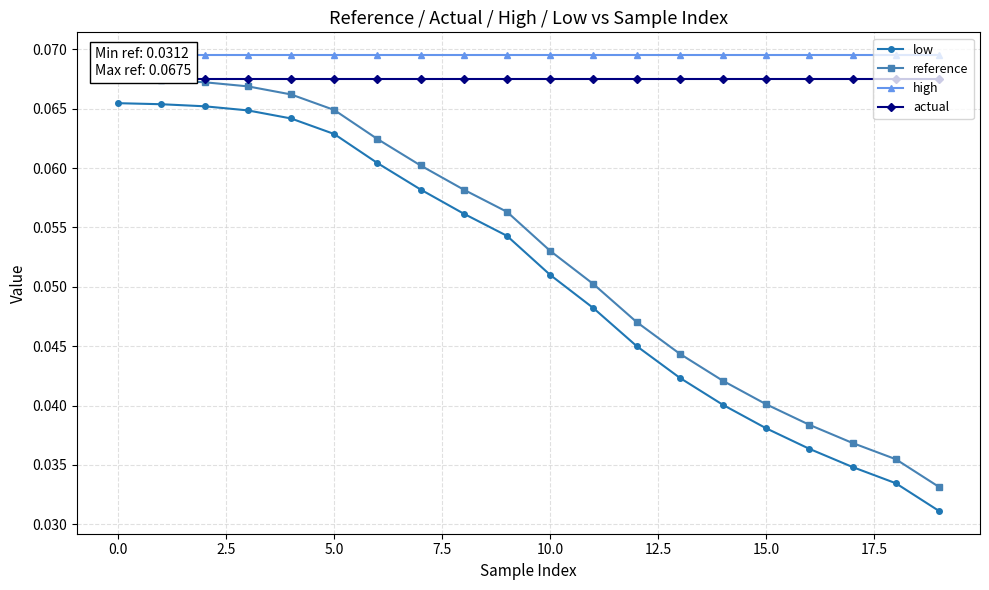

Is this an area chart (filled region under the line)?

No